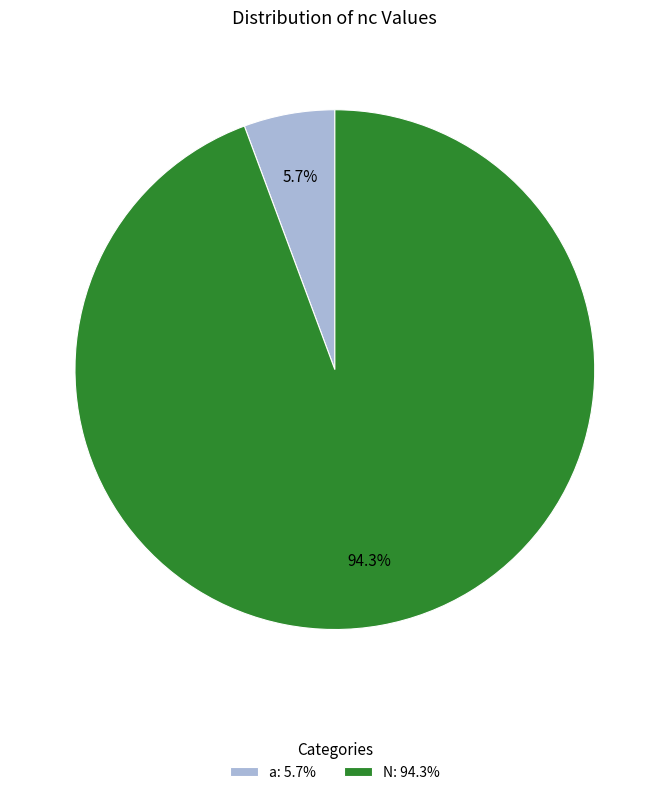

To the nearest percent, what is the combined percentage of N and a?

100%